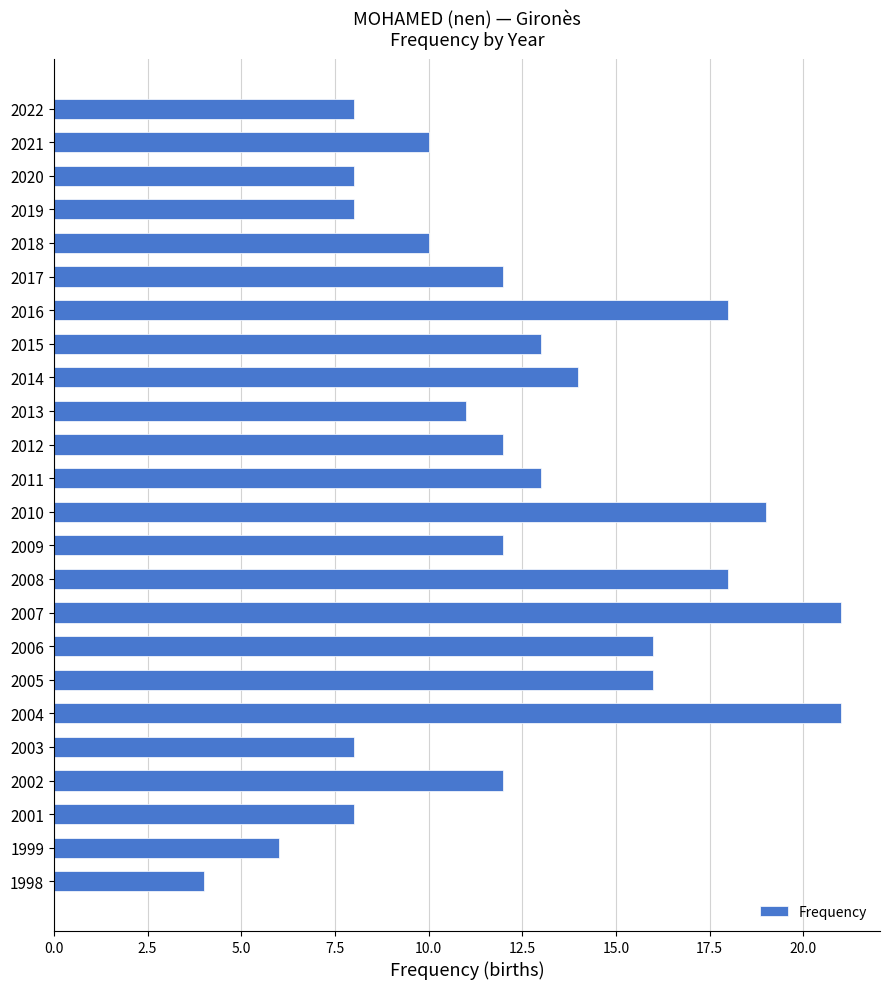

The chart shows a value of 2 at 2001. True or false?

False